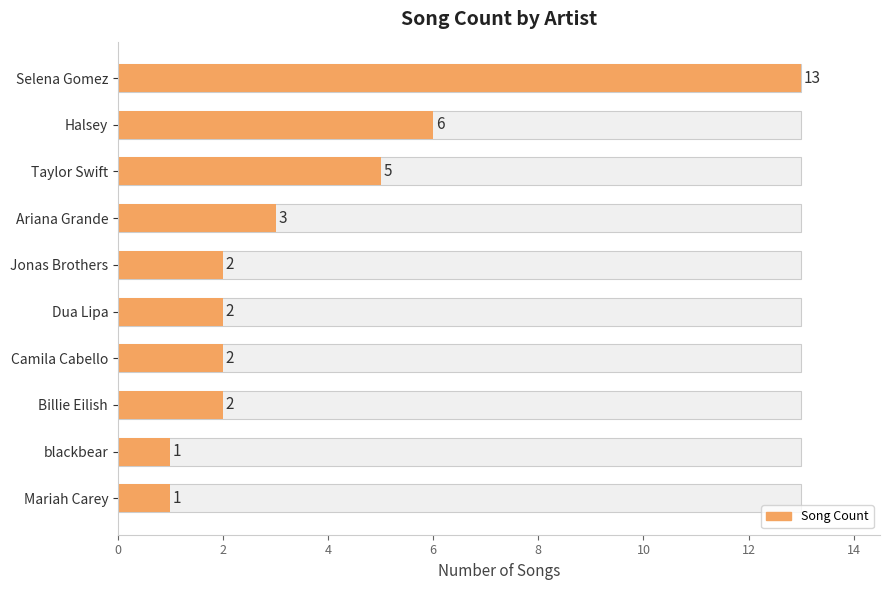

What is the average value?

4